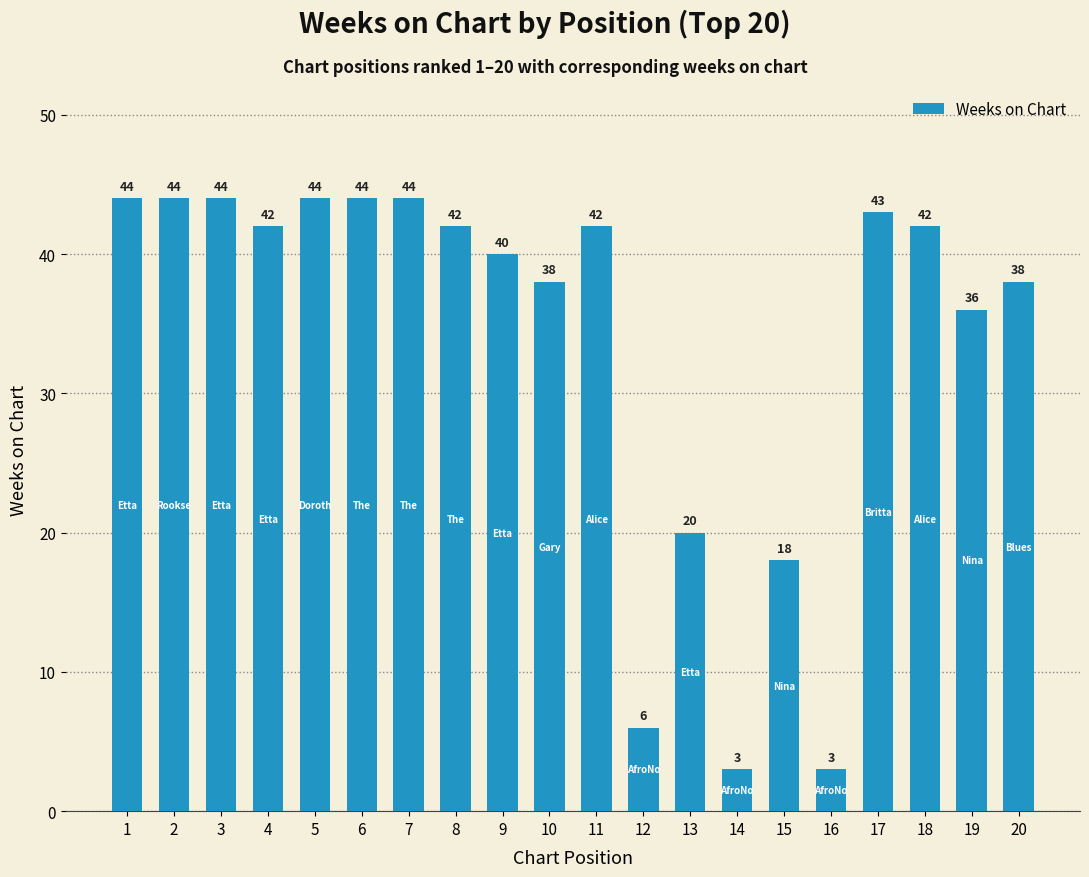

Reading right to left, extract all data points from this chart.

20=38	19=36	18=42	17=43	16=3	15=18	14=3	13=20	12=6	11=42	10=38	9=40	8=42	7=44	6=44	5=44	4=42	3=44	2=44	1=44